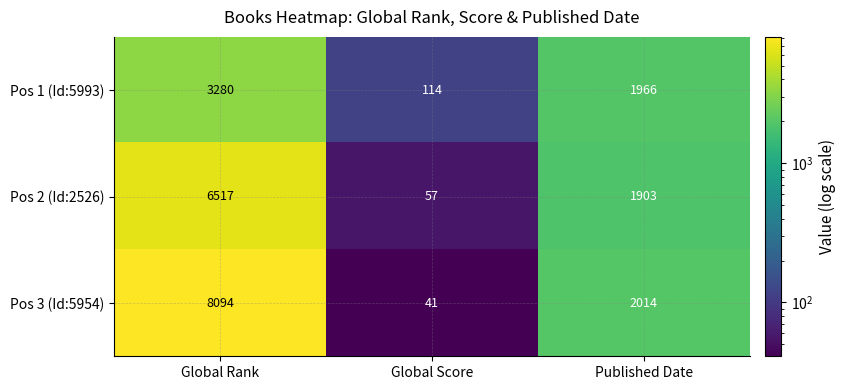

Rank the series by their average value, from lowest to highest.

Pos 1 (Id:5993), Pos 2 (Id:2526), Pos 3 (Id:5954)